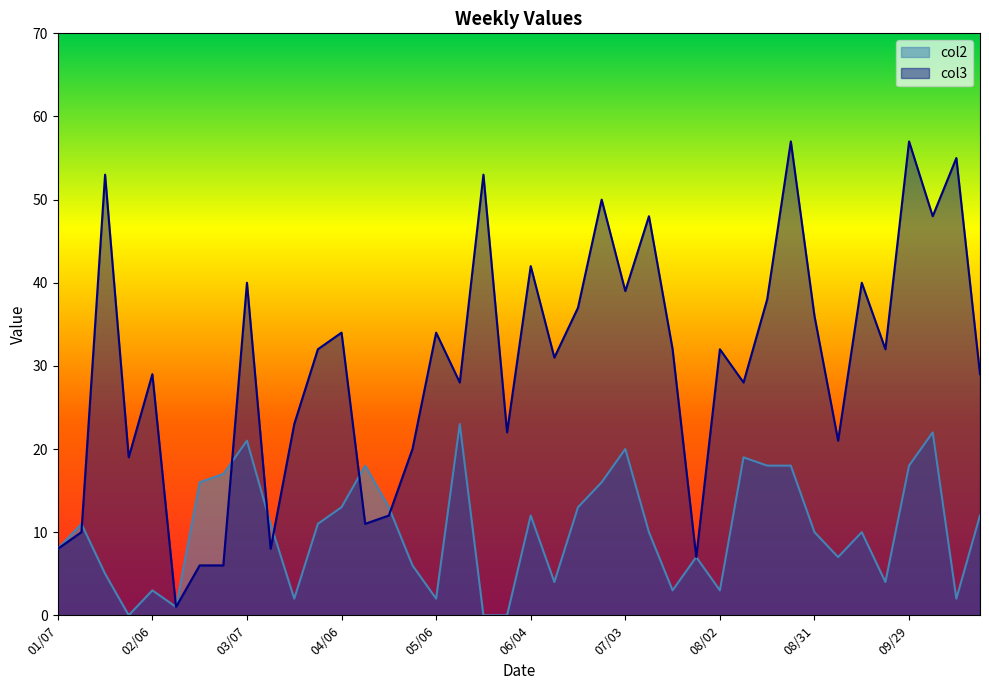

Is it true that col2 equals 8 at 01/15?

False